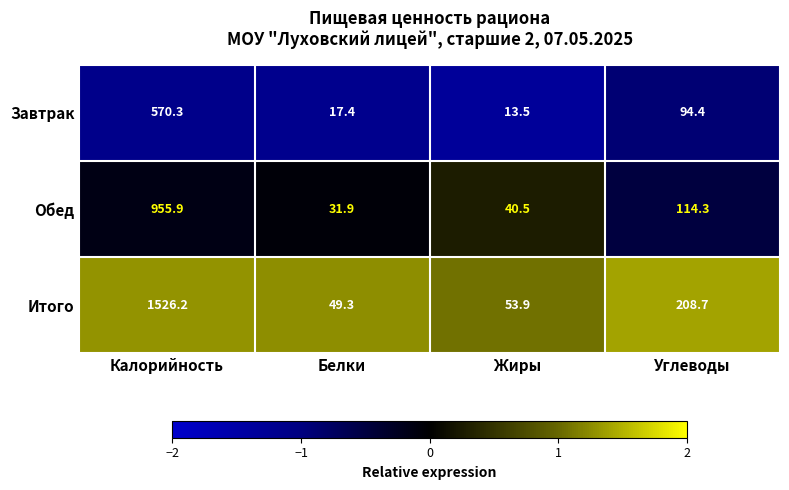

At Жиры, list the series in order from largest to smallest.

Итого, Обед, Завтрак